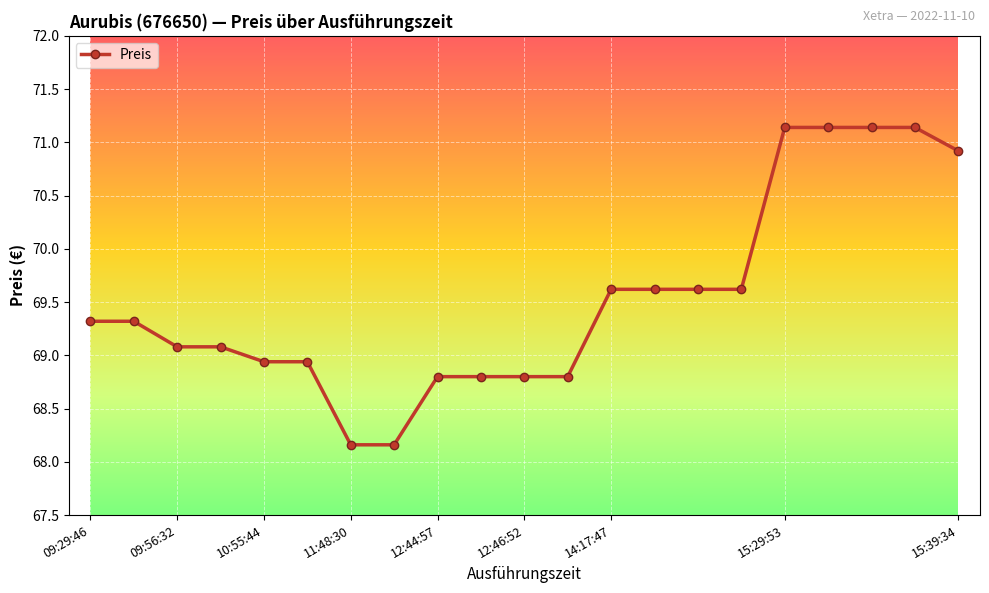

What is the difference between the maximum and second lowest values?

3.0